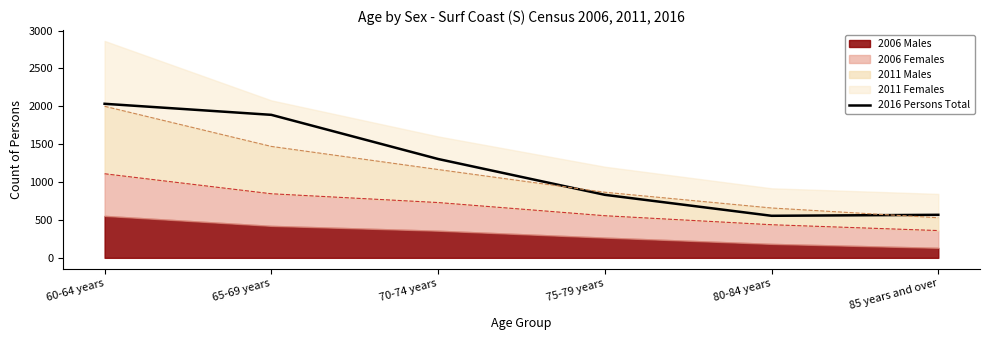

What position from the left is 70-74 years?

3